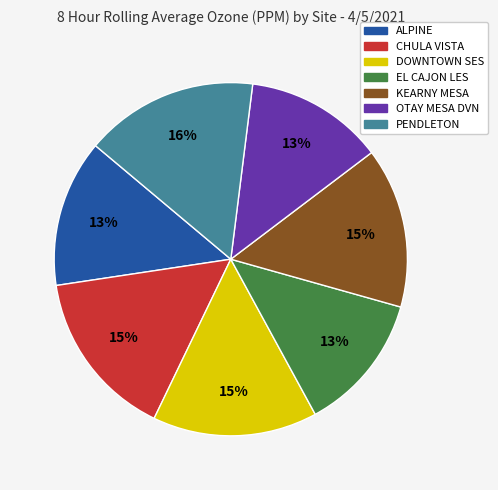

To the nearest percent, what is the combined percentage of CHULA VISTA and EL CAJON LES?

28%